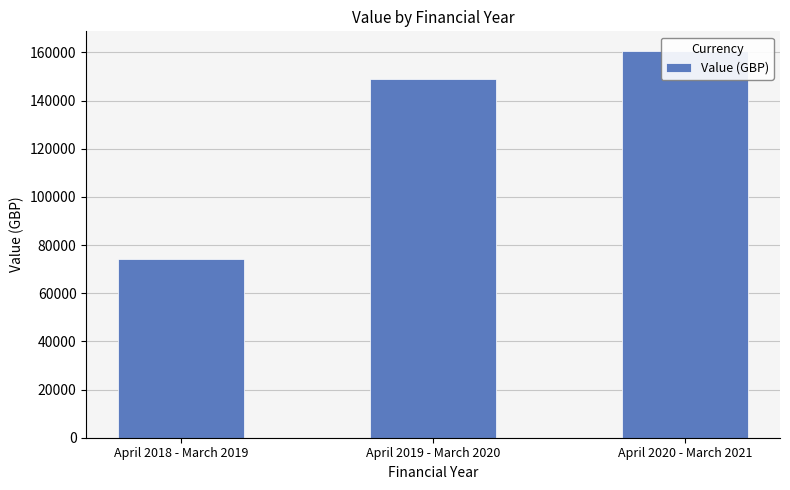

Reading right to left, list all the values displayed in this chart.

160749.9	148877.1	74138.3